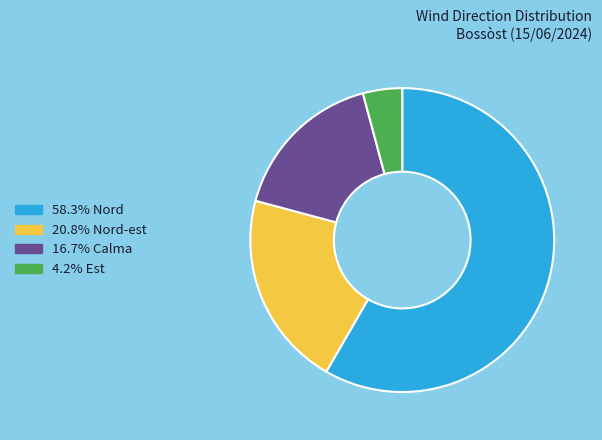

Does any single category account for the majority?

Yes